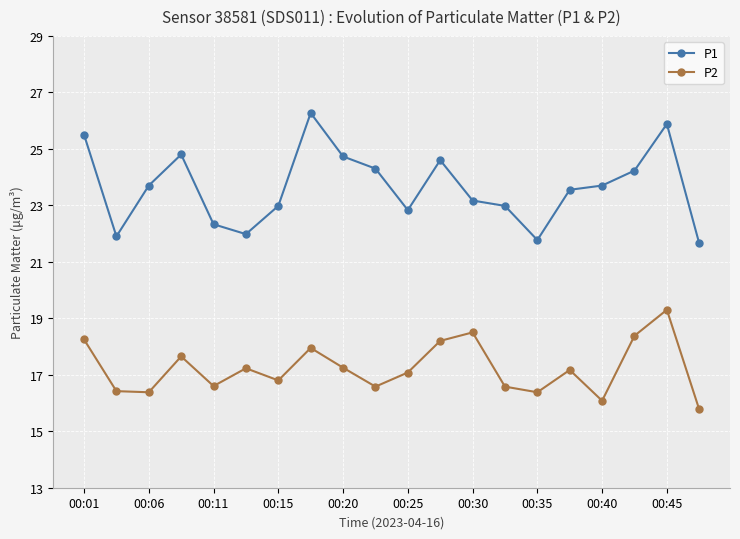

True or false: P1 and P2 cross at least once.

False